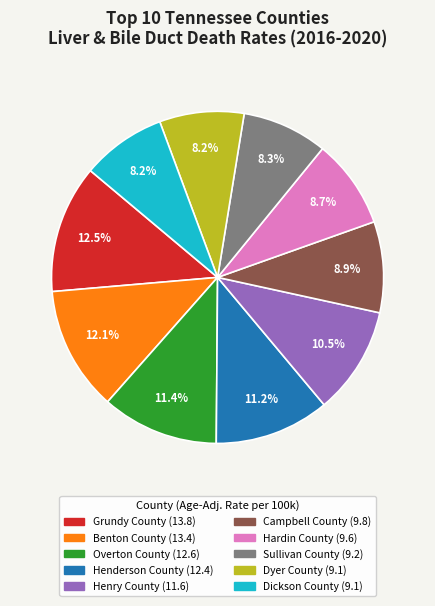

Between Sullivan County and Henderson County, which is larger?

Henderson County